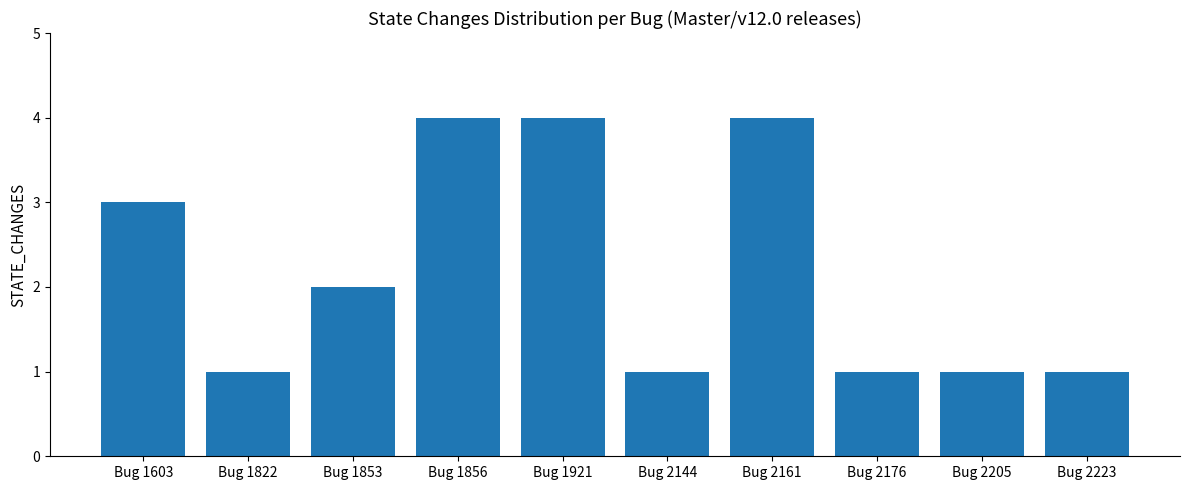

At which label is the value closest to 2?

Bug 1853